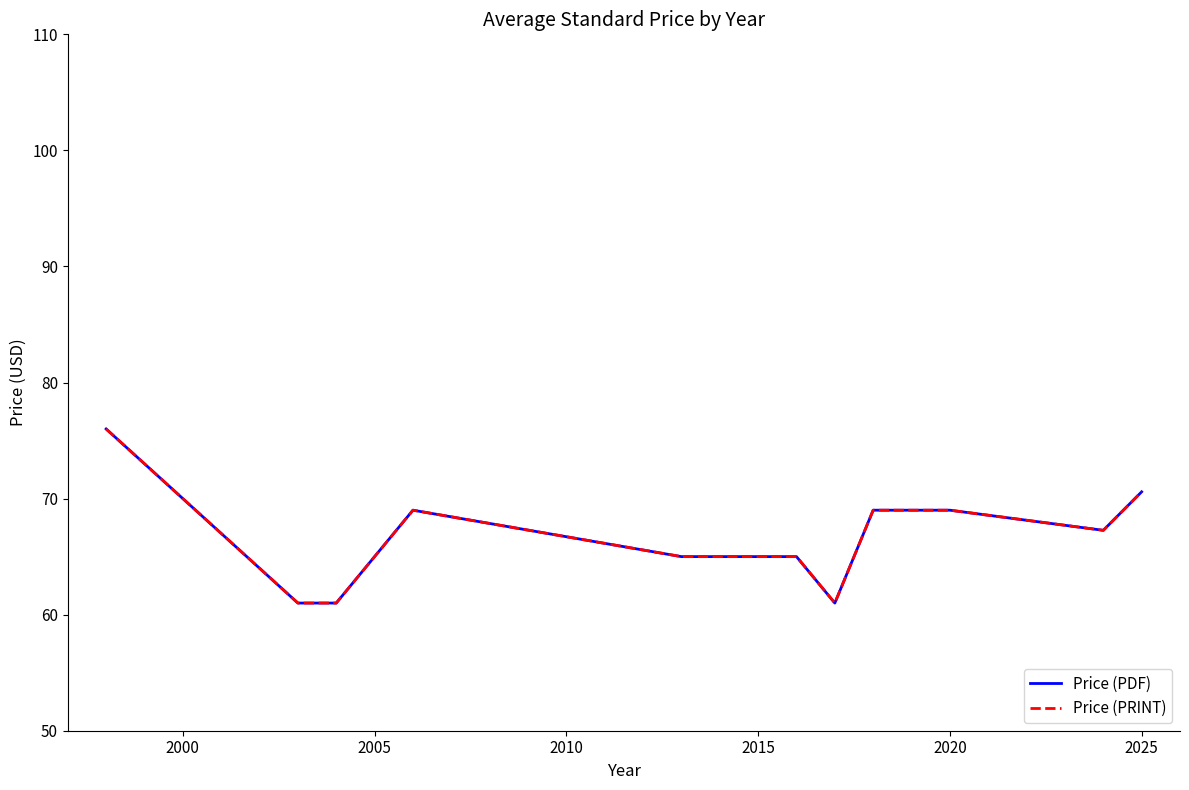

Does the chart display data point markers on the line(s)?

No